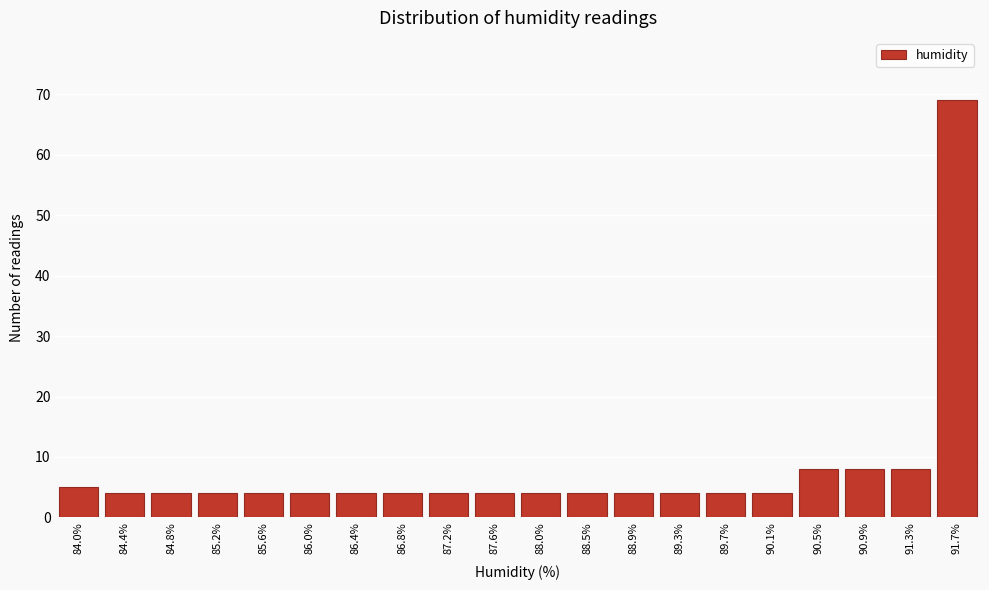

Reading right to left, list all the values displayed in this chart.

69	8	8	8	4	4	4	4	4	4	4	4	4	4	4	4	4	4	4	5